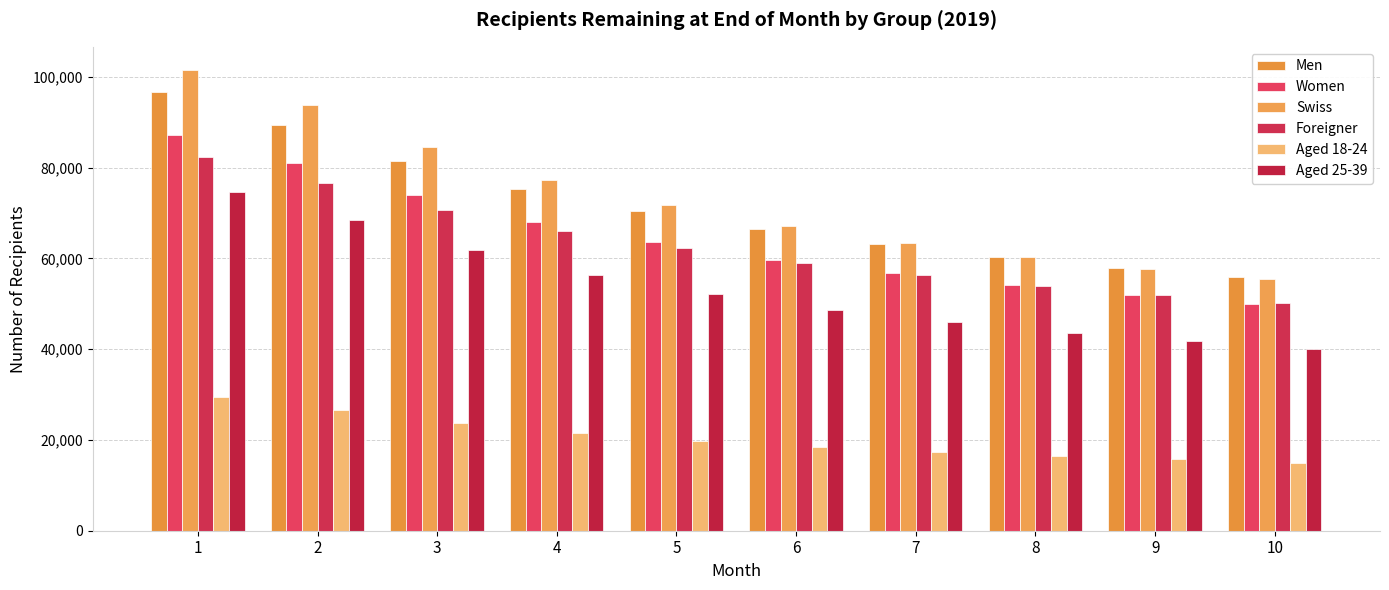

How many distinct data groups are displayed?

6